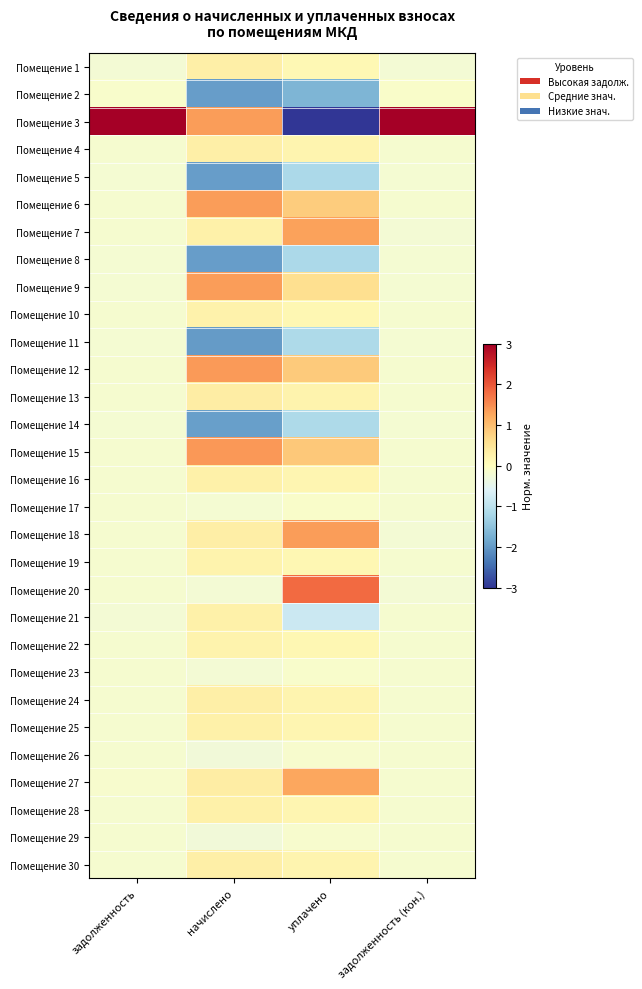

Reading left to right, transcribe all the data shown in this chart.

Помещение 1: задолженность=-0.2	начислено=0.3	уплачено=0.1	задолженность (кон.)=-0.2
Помещение 2: задолженность=-0.1	начислено=-2.0	уплачено=-1.7	задолженность (кон.)=-0.1
Помещение 3: задолженность=5.4	начислено=1.4	уплачено=-3.1	задолженность (кон.)=5.4
Помещение 4: задолженность=-0.2	начислено=0.3	уплачено=0.2	задолженность (кон.)=-0.2
Помещение 5: задолженность=-0.2	начислено=-2.0	уплачено=-1.2	задолженность (кон.)=-0.2
Помещение 6: задолженность=-0.2	начислено=1.3	уплачено=0.8	задолженность (кон.)=-0.2
Помещение 7: задолженность=-0.2	начислено=0.3	уплачено=1.3	задолженность (кон.)=-0.2
Помещение 8: задолженность=-0.2	начислено=-2.0	уплачено=-1.2	задолженность (кон.)=-0.2
Помещение 9: задолженность=-0.2	начислено=1.3	уплачено=0.6	задолженность (кон.)=-0.2
Помещение 10: задолженность=-0.2	начислено=0.2	уплачено=0.2	задолженность (кон.)=-0.2
Помещение 11: задолженность=-0.2	начислено=-2.0	уплачено=-1.2	задолженность (кон.)=-0.2
Помещение 12: задолженность=-0.2	начислено=1.4	уплачено=0.9	задолженность (кон.)=-0.2
Помещение 13: задолженность=-0.2	начислено=0.3	уплачено=0.2	задолженность (кон.)=-0.2
Помещение 14: задолженность=-0.2	начислено=-1.9	уплачено=-1.2	задолженность (кон.)=-0.2
Помещение 15: задолженность=-0.2	начислено=1.4	уплачено=0.9	задолженность (кон.)=-0.2
Помещение 16: задолженность=-0.2	начислено=0.3	уплачено=0.2	задолженность (кон.)=-0.2
Помещение 17: задолженность=-0.2	начислено=-0.2	уплачено=-0.1	задолженность (кон.)=-0.2
Помещение 18: задолженность=-0.2	начислено=0.3	уплачено=1.4	задолженность (кон.)=-0.2
Помещение 19: задолженность=-0.2	начислено=0.2	уплачено=0.2	задолженность (кон.)=-0.2
Помещение 20: задолженность=-0.2	начислено=-0.2	уплачено=1.8	задолженность (кон.)=-0.2
Помещение 21: задолженность=-0.2	начислено=0.3	уплачено=-0.8	задолженность (кон.)=-0.2
Помещение 22: задолженность=-0.2	начислено=0.2	уплачено=0.2	задолженность (кон.)=-0.2
Помещение 23: задолженность=-0.2	начислено=-0.2	уплачено=-0.1	задолженность (кон.)=-0.2
Помещение 24: задолженность=-0.2	начислено=0.3	уплачено=0.2	задолженность (кон.)=-0.2
Помещение 25: задолженность=-0.2	начислено=0.3	уплачено=0.2	задолженность (кон.)=-0.2
Помещение 26: задолженность=-0.2	начислено=-0.3	уплачено=-0.2	задолженность (кон.)=-0.2
Помещение 27: задолженность=-0.2	начислено=0.3	уплачено=1.3	задолженность (кон.)=-0.2
Помещение 28: задолженность=-0.2	начислено=0.3	уплачено=0.2	задолженность (кон.)=-0.2
Помещение 29: задолженность=-0.2	начислено=-0.3	уплачено=-0.1	задолженность (кон.)=-0.2
Помещение 30: задолженность=-0.2	начислено=0.3	уплачено=0.2	задолженность (кон.)=-0.2